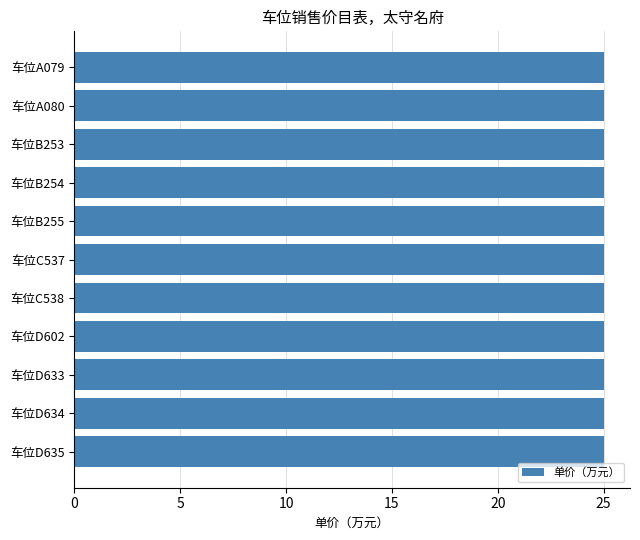

At which category does the chart reach its minimum across all series?

车位C537